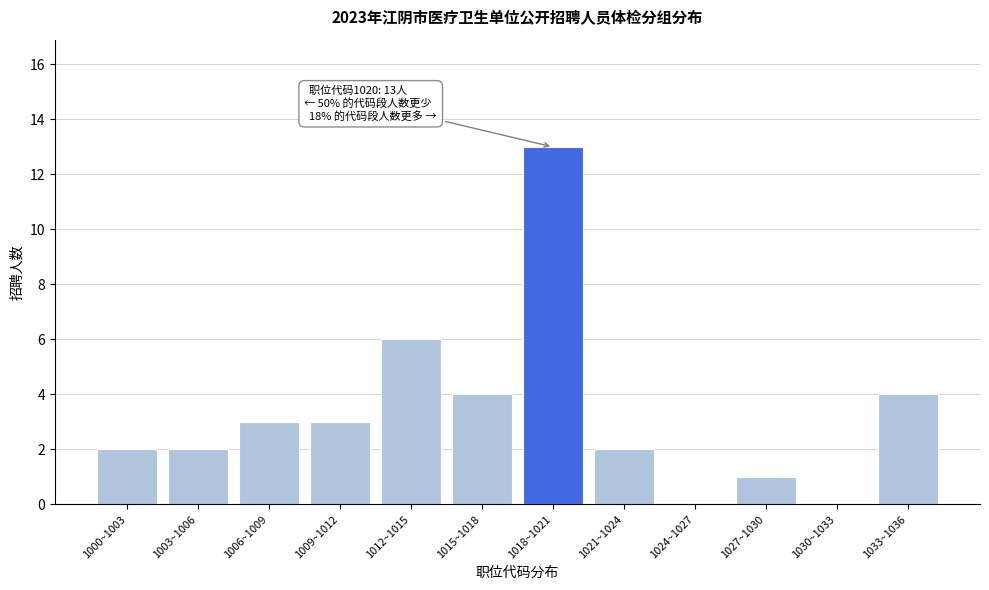

Reading left to right, transcribe all the data shown in this chart.

1000~1003=2	1003~1006=2	1006~1009=3	1009~1012=3	1012~1015=6	1015~1018=4	1018~1021=13	1021~1024=2	1024~1027=0	1027~1030=1	1030~1033=0	1033~1036=4